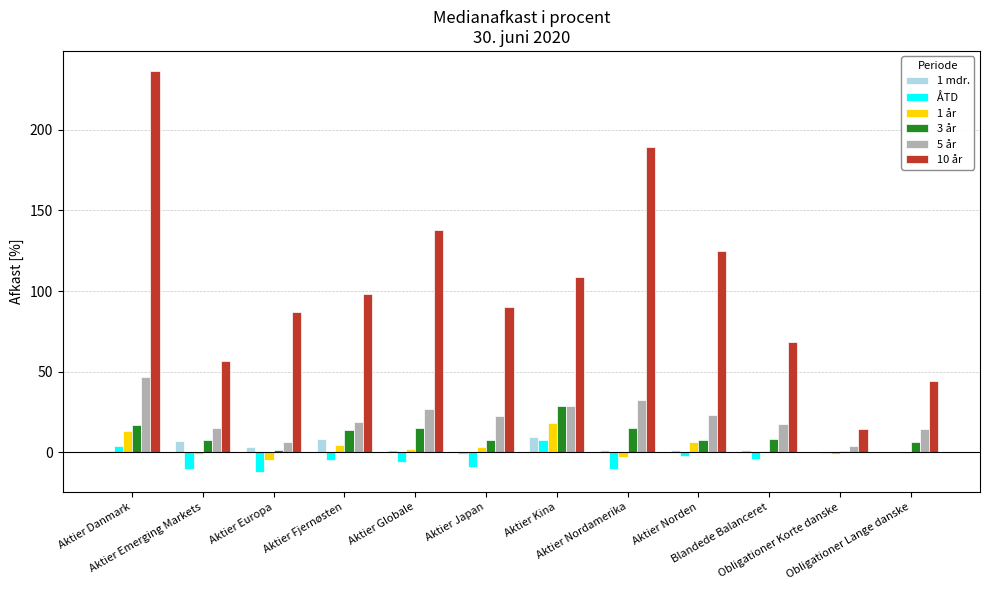

The value of 10 år at Aktier Nordamerika is 98.8. True or false?

False